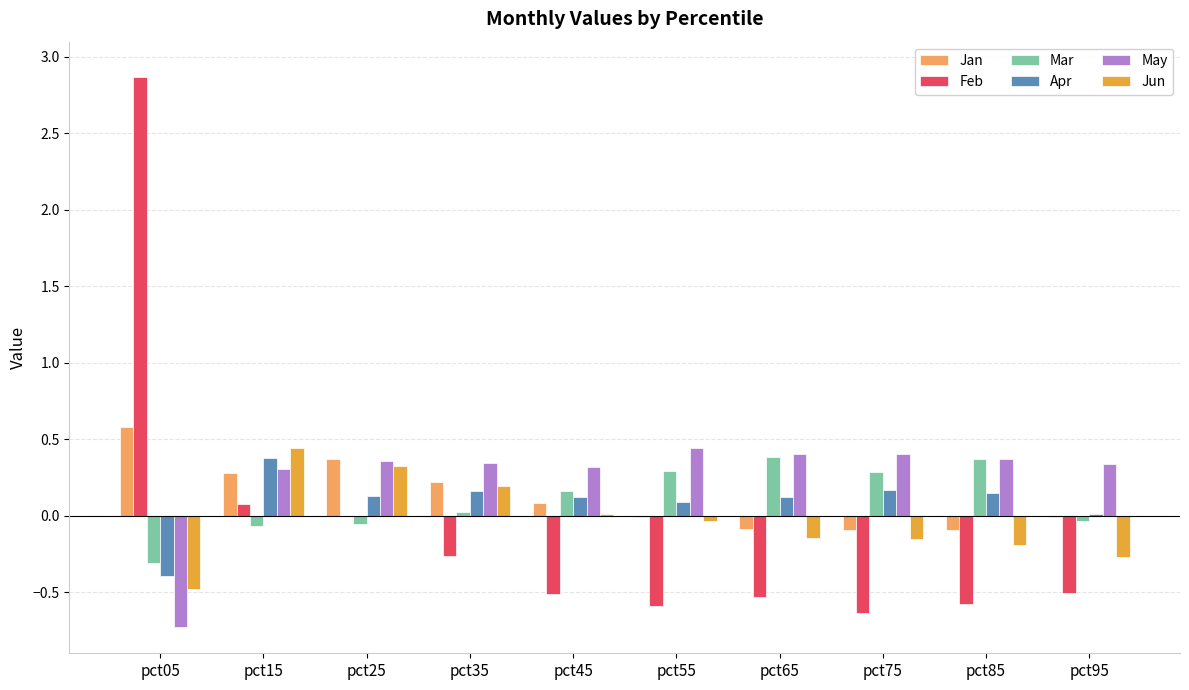

Is the value of Feb at pct35 greater than the value of Mar at pct35?

No